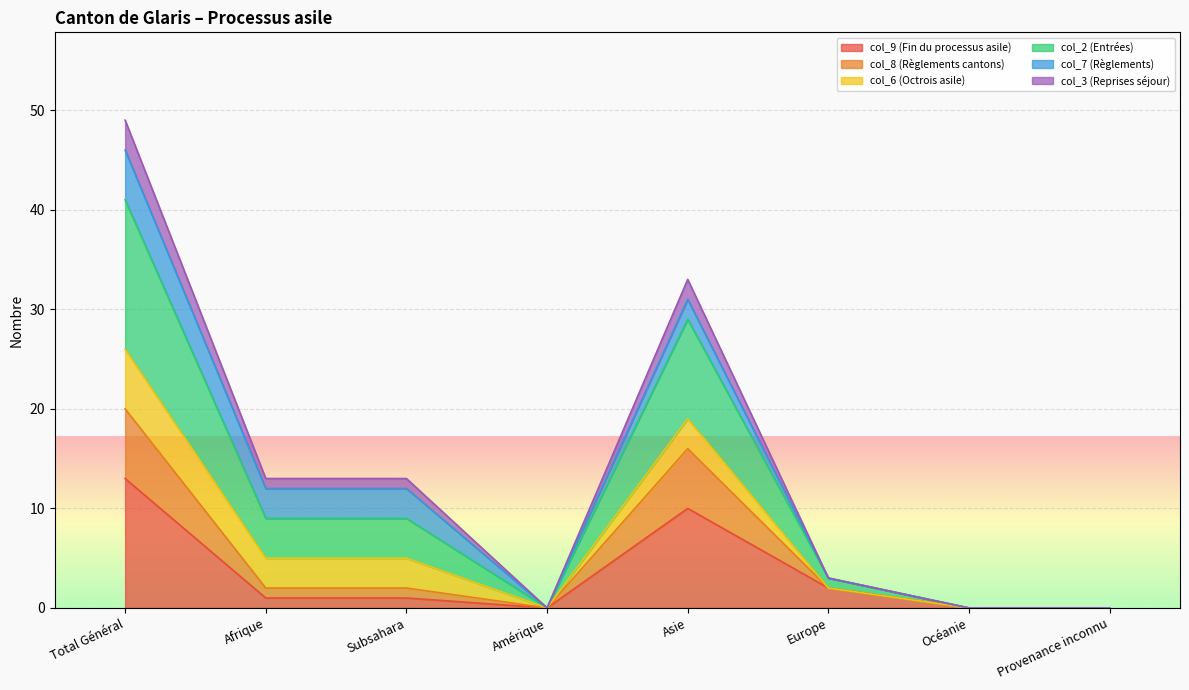

The value of col_9 (Fin du processus asile) at Total Général is 6. True or false?

False